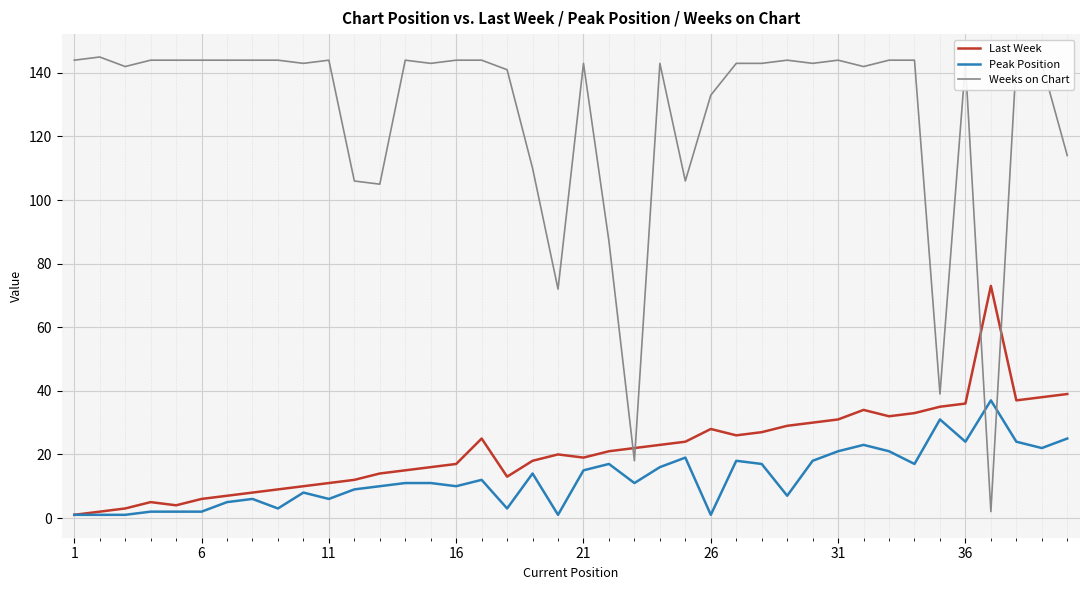

Which series has the largest range (max minus min)?

Weeks on Chart